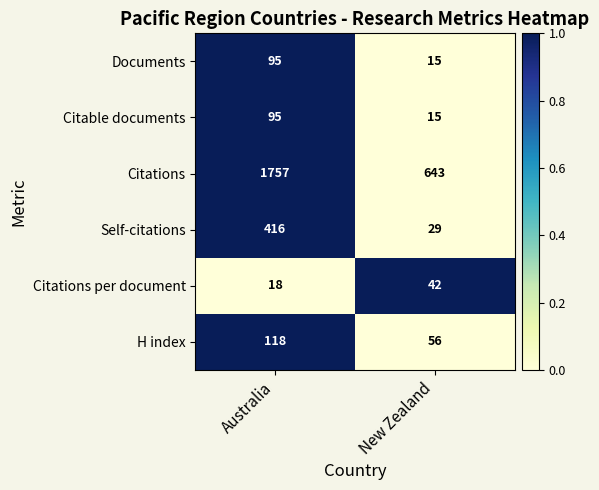

Reading left to right, transcribe all the data shown in this chart.

Documents: 95	15
Citable documents: 95	15
Citations: 1757	643
Self-citations: 416	29
Citations per document: 18	42
H index: 118	56